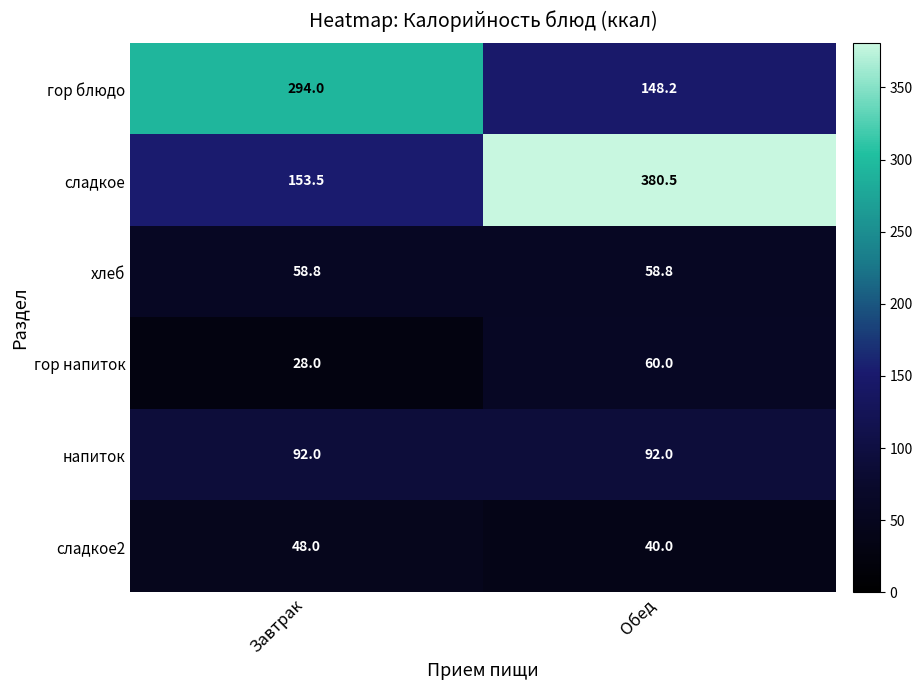

Reading right to left, transcribe all the data shown in this chart.

гор блюдо: 148.2	294.0
сладкое: 380.5	153.5
хлеб: 58.8	58.8
гор напиток: 60.0	28.0
напиток: 92.0	92.0
сладкое2: 40.0	48.0